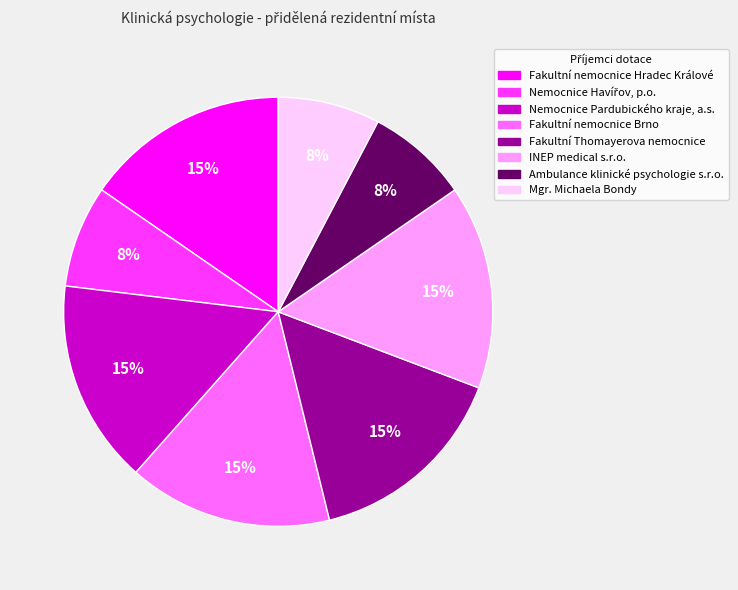

True or false: Nemocnice Pardubického kraje, a.s. accounts for 1% of the total.

False